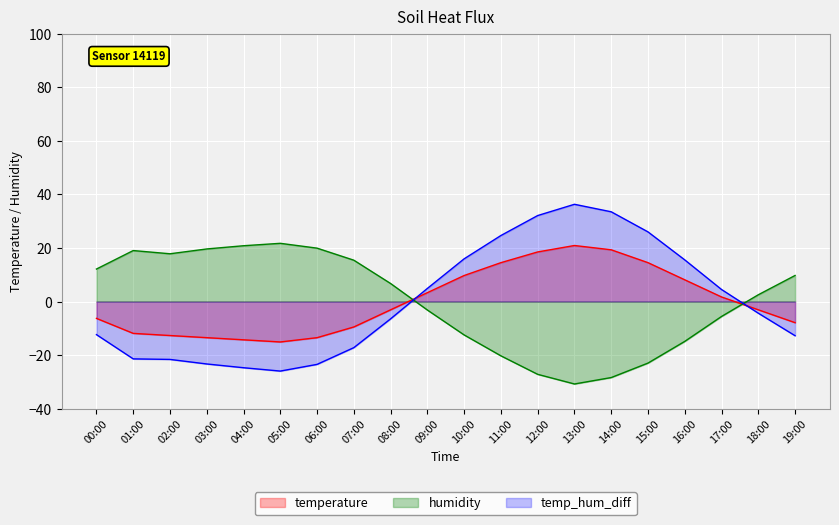

Where is the first local maximum for temperature?

13:00